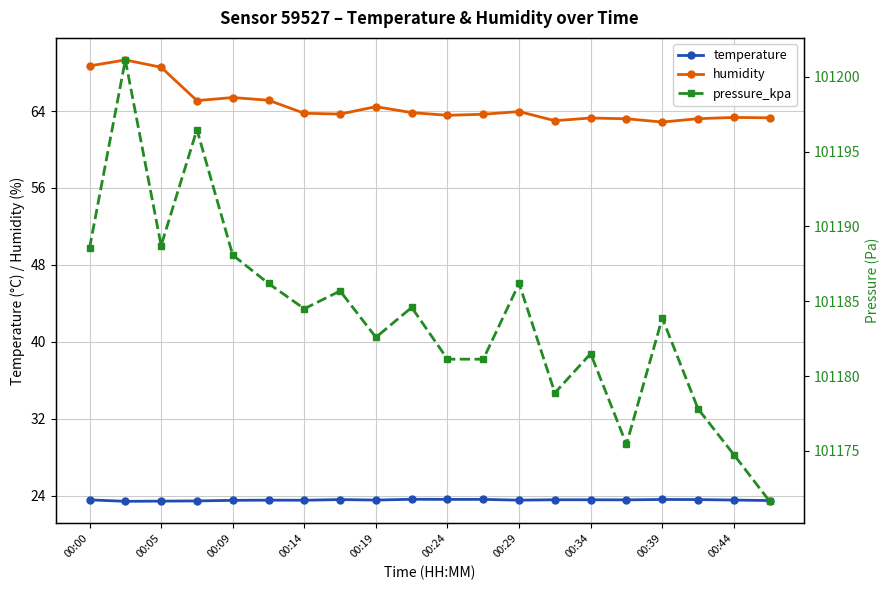

What is the maximum value shown in the chart?

101201.1